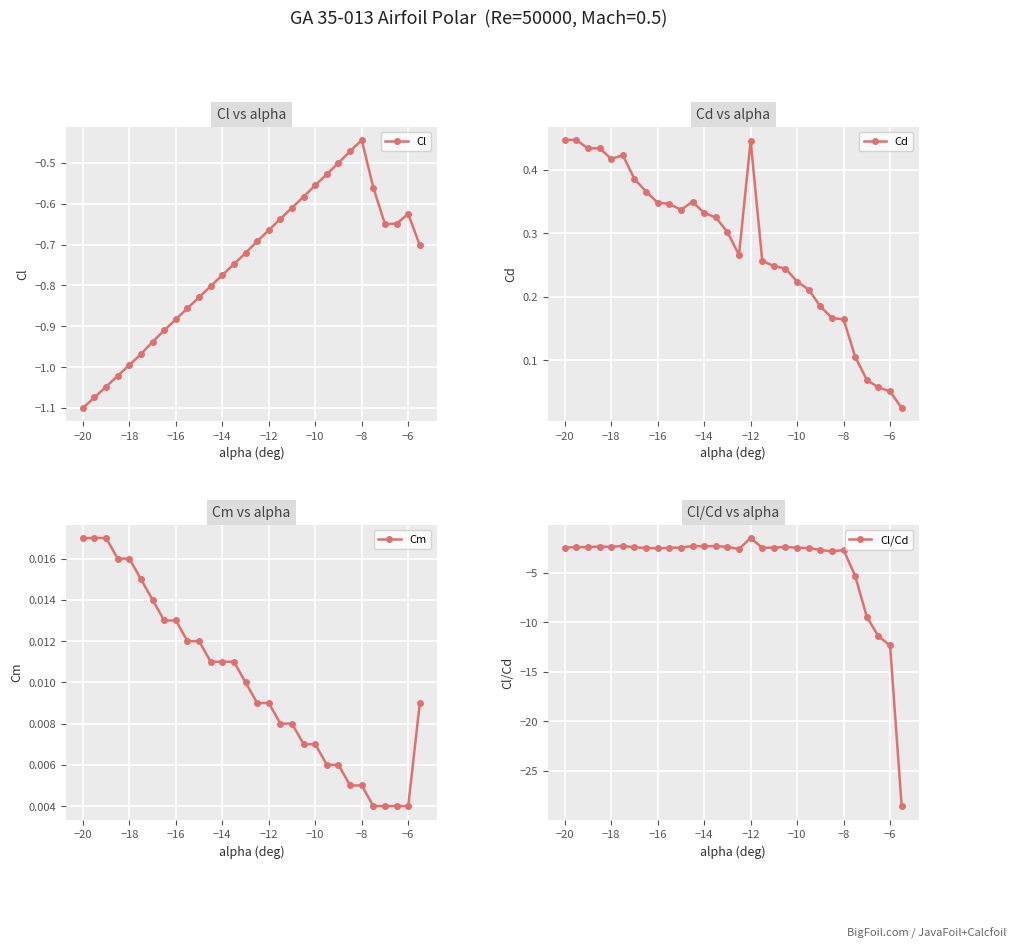

How many interior local valleys does the Cl series have?

1